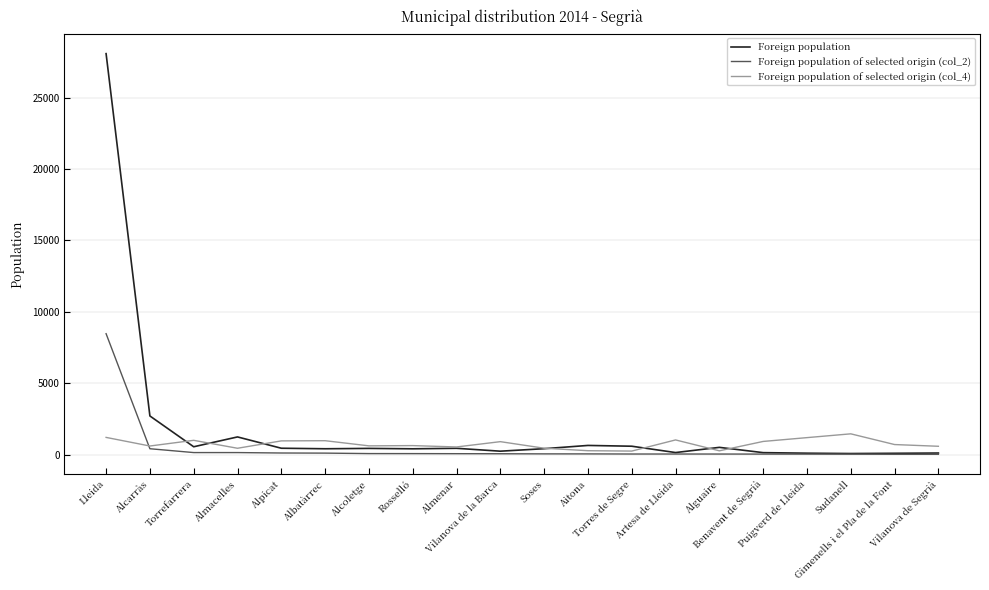

Rank the series by their maximum value, from lowest to highest.

Foreign population of selected origin (col_4), Foreign population of selected origin (col_2), Foreign population